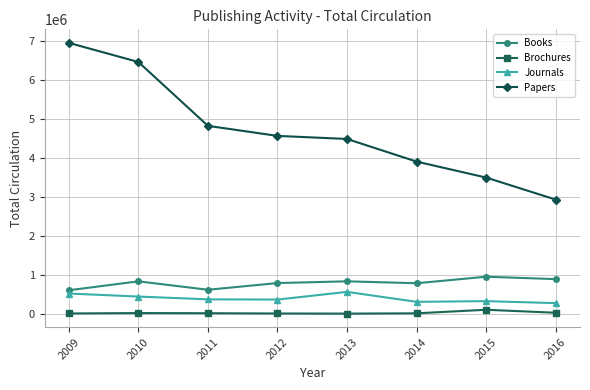

Rank the series by their maximum value, from highest to lowest.

Papers, Books, Journals, Brochures